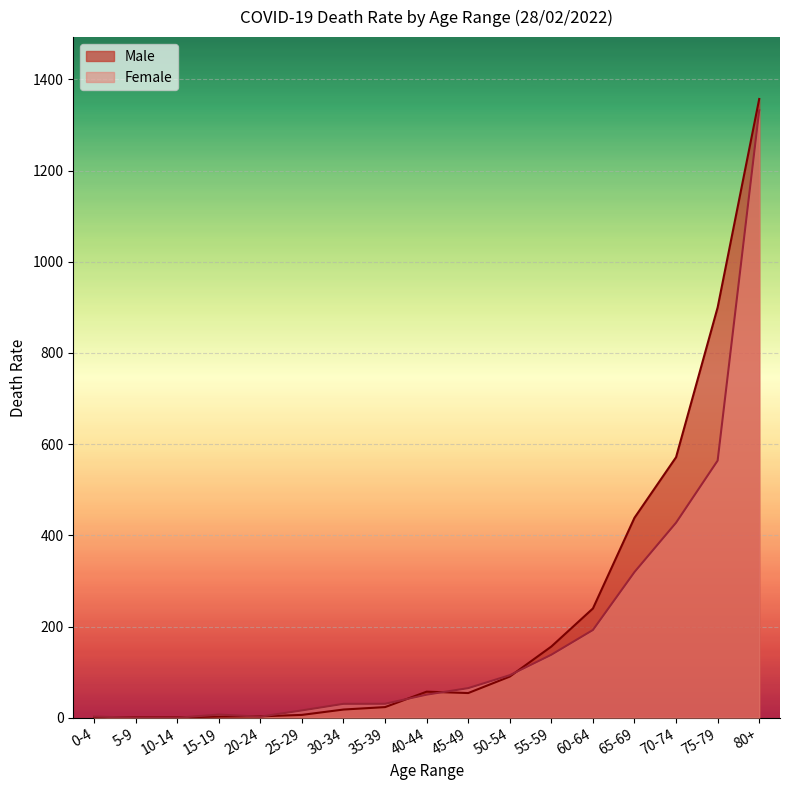

How many data points in Male are less than 54?

8